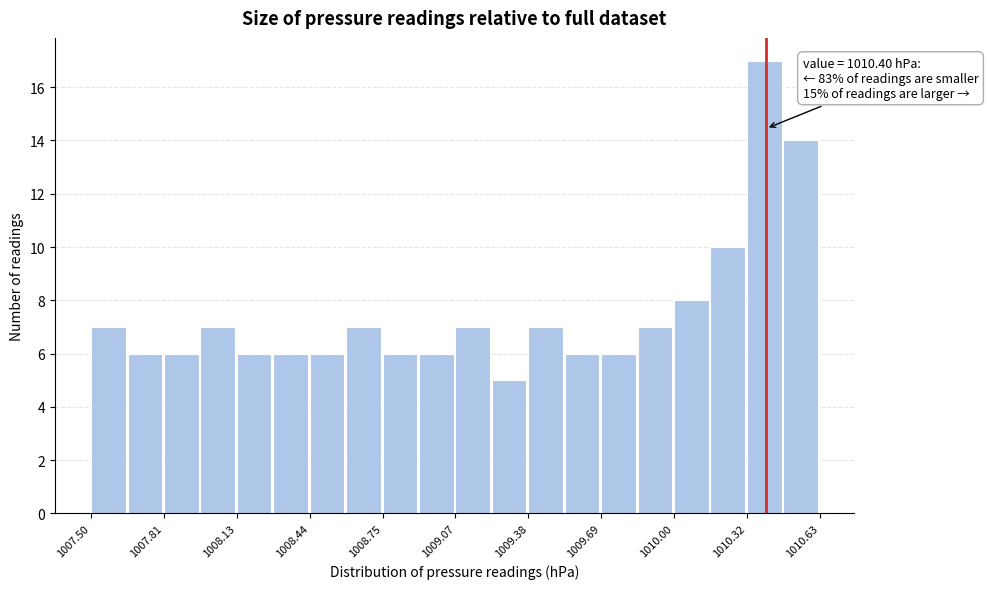

Read against the x-axis, roughly where is the centre of the tallest bar?

1010.40